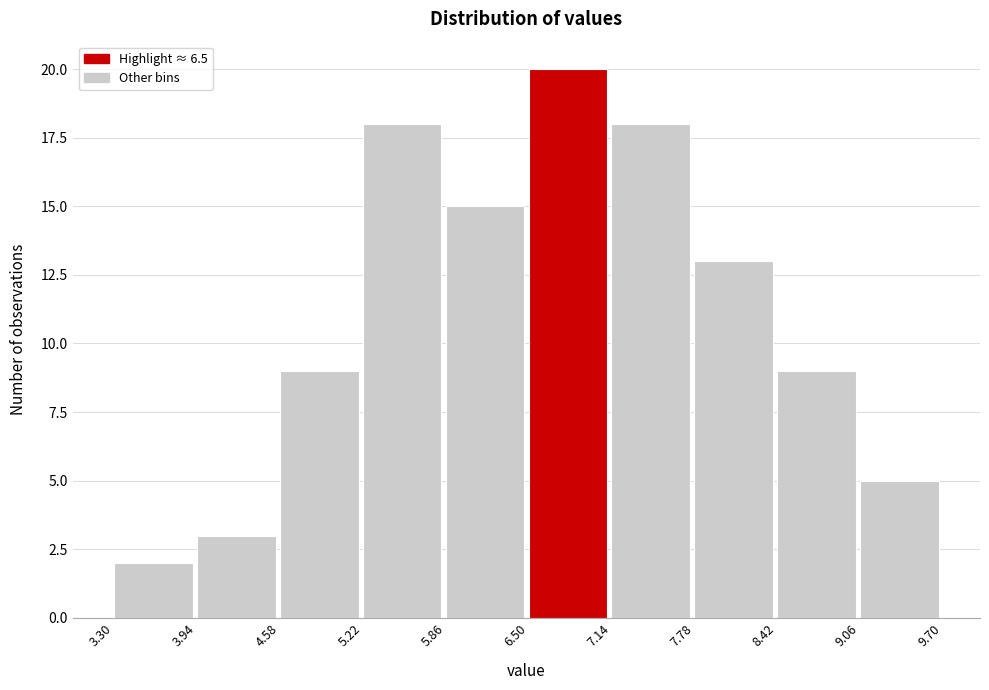

Reading left to right, transcribe this chart: for each bar, give the range it covers on the x-axis and its height. The values are not printed on the chart, so give them approximately, as read against the axis.

3.30 to 3.94: 2
3.94 to 4.58: 3
4.58 to 5.22: 9
5.22 to 5.86: 18
5.86 to 6.50: 15
6.50 to 7.14: 20
7.14 to 7.78: 18
7.78 to 8.42: 13
8.42 to 9.06: 9
9.06 to 9.70: 5